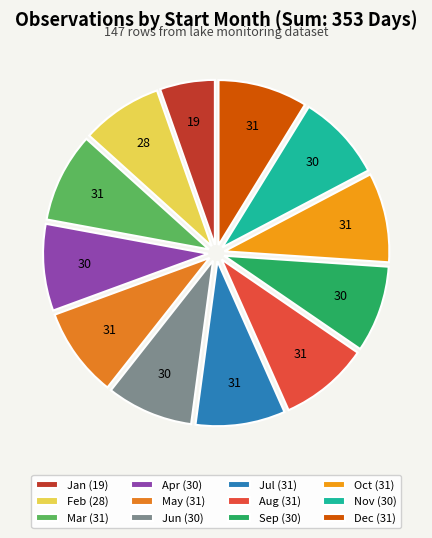

How many slices are in this pie chart?

12